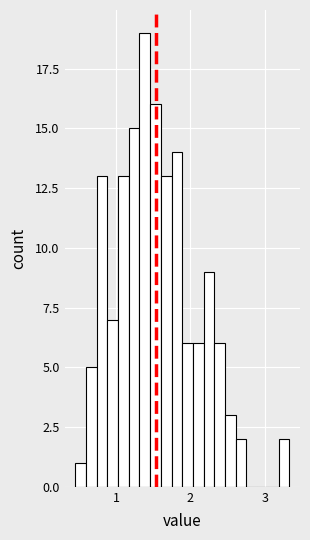

Read against the x-axis, roughly where is the centre of the tallest bar?

1.4